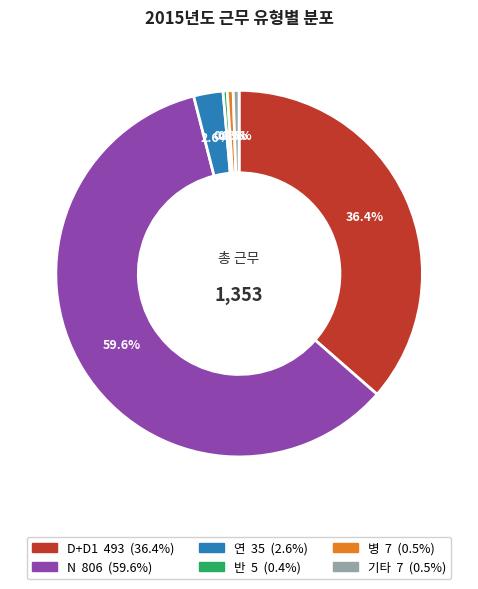

True or false: 연 accounts for 3% of the total.

True